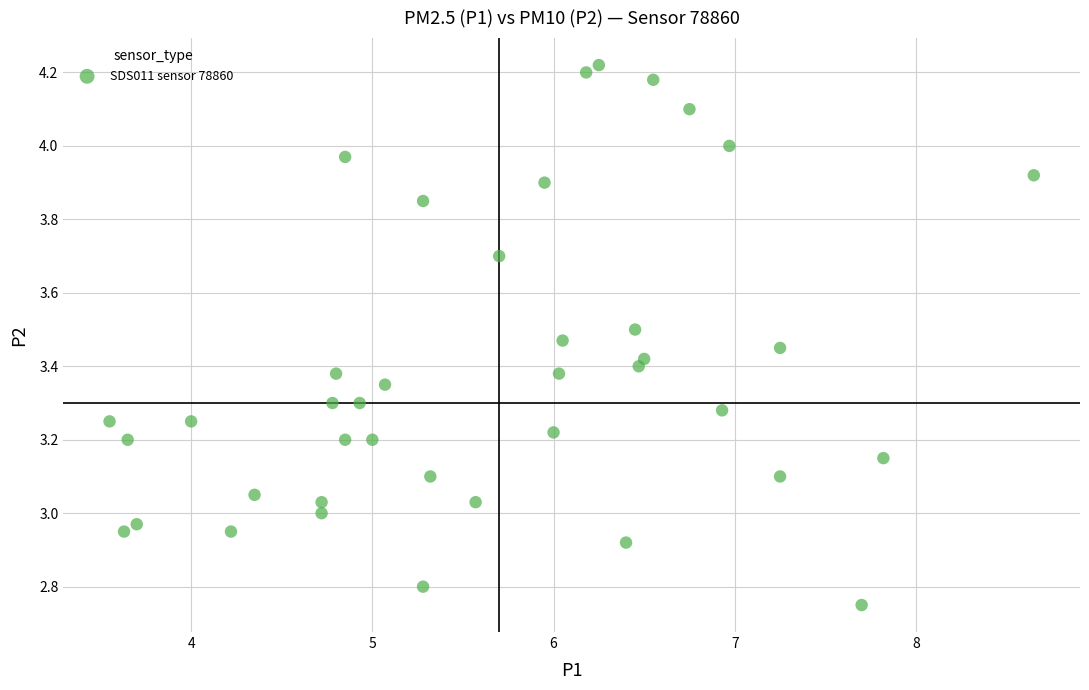

What is the range of Y values (max minus min)?

1.5